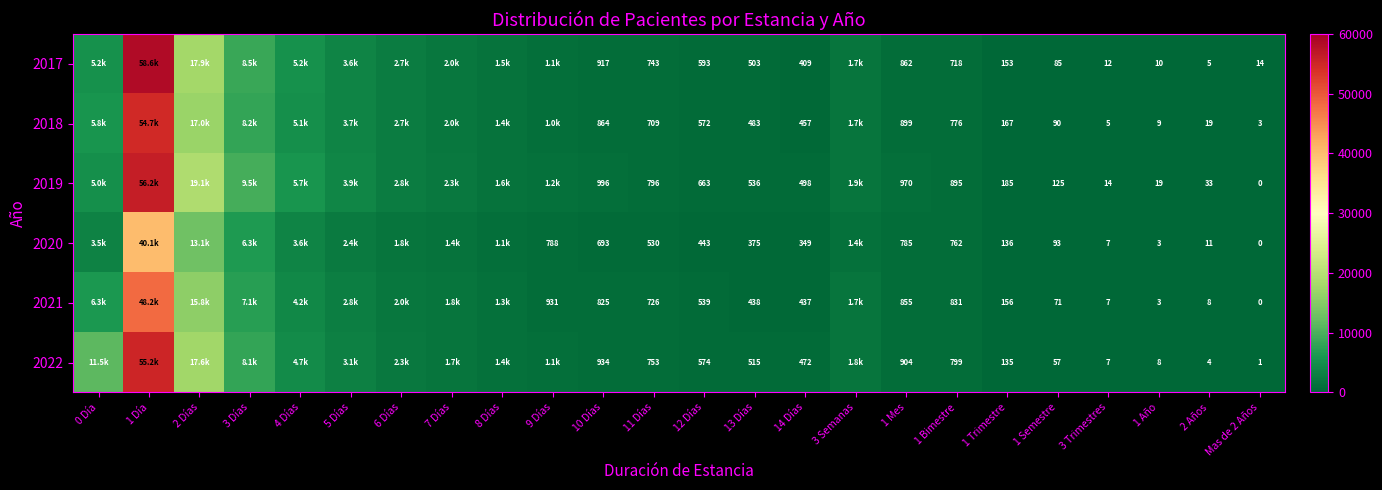

How many distinct data groups are displayed?

6